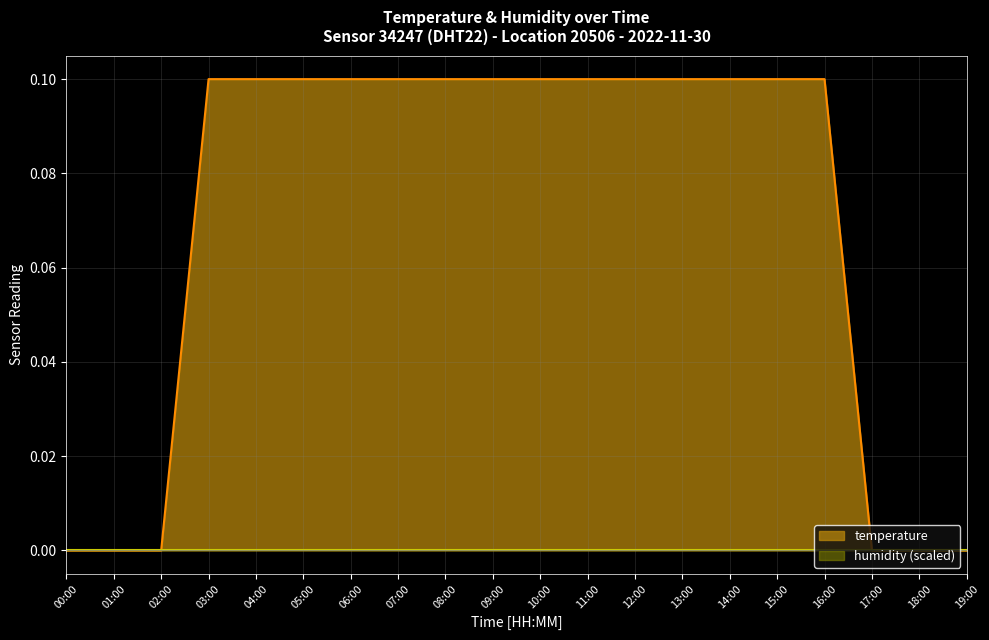

At which label is the value closest to 0?

00:00